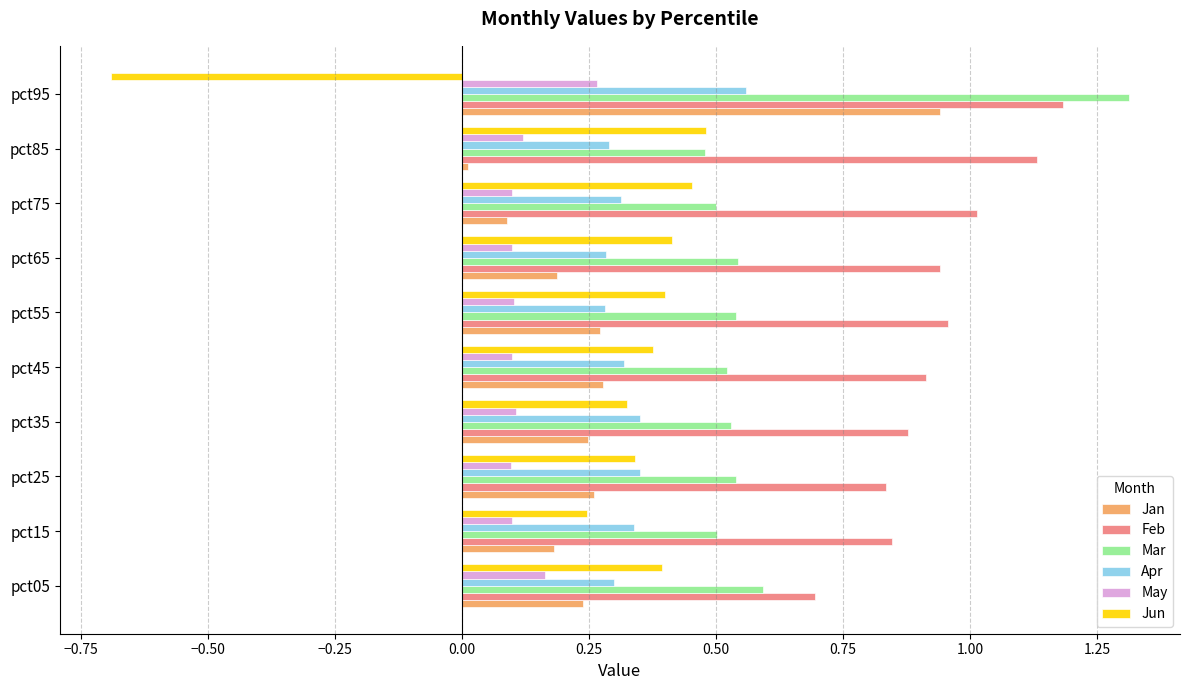

At which category is the sum across all series the highest?

pct95